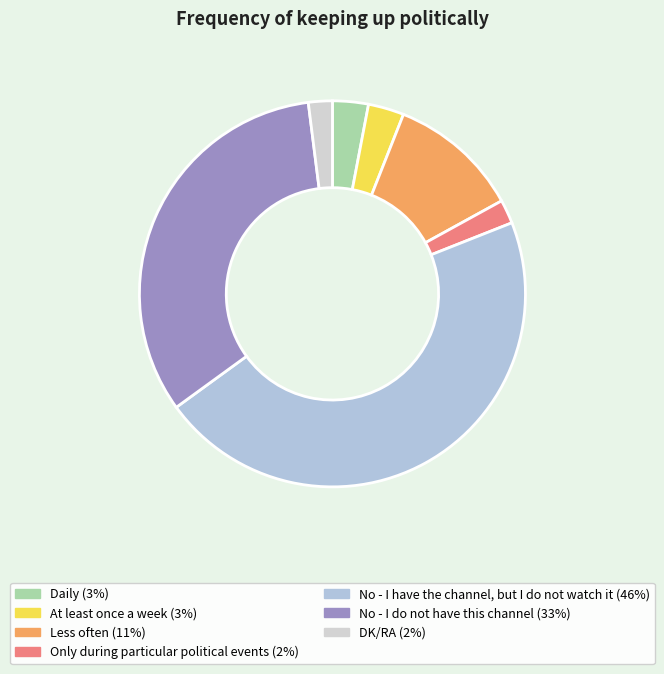

Which category has the smallest portion of the pie?

Only during particular political events